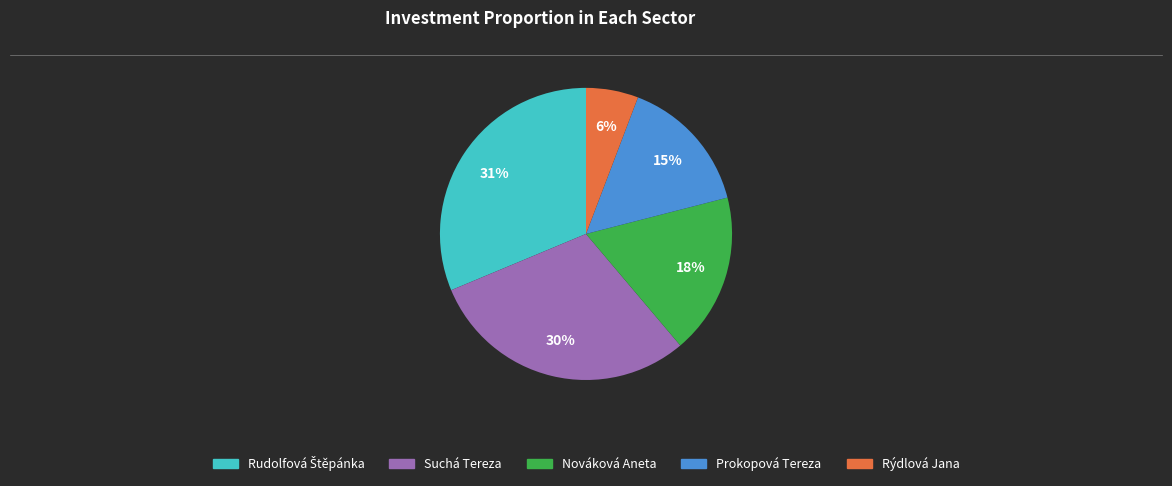

True or false: Suchá Tereza accounts for 38% of the total.

False